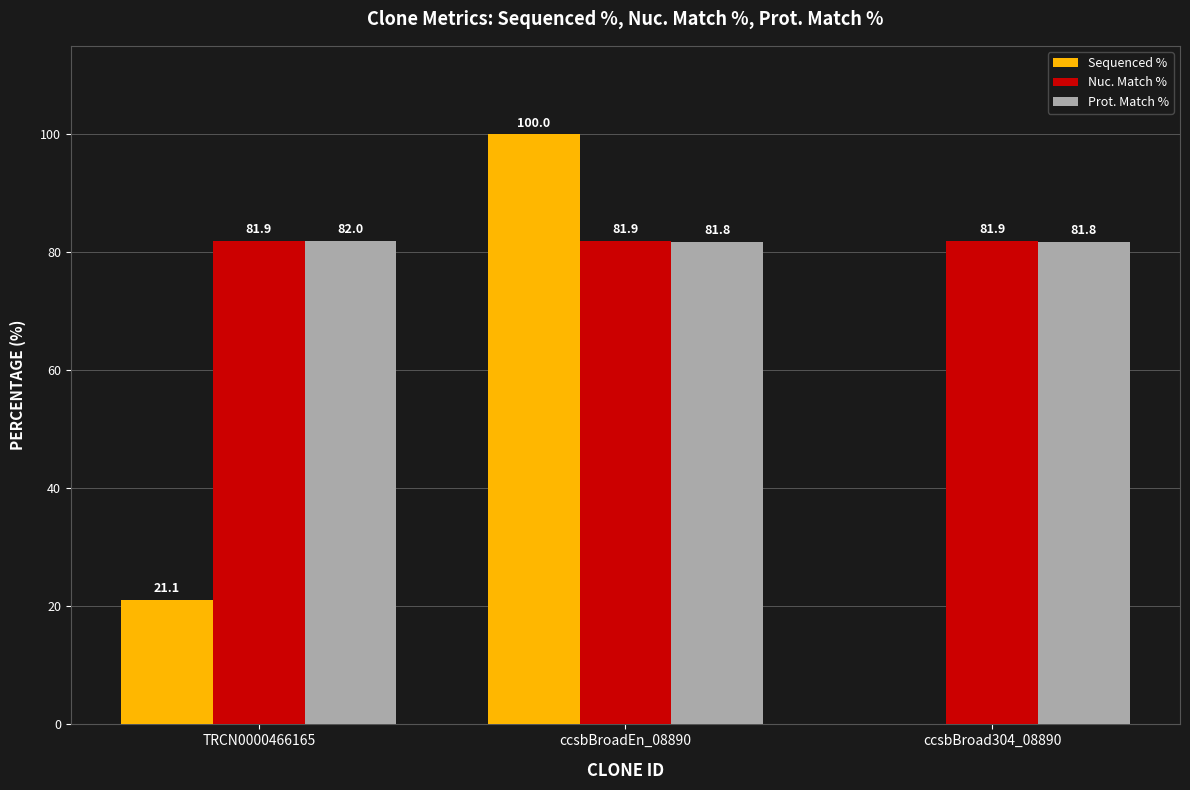

What is the sum of the Prot. Match % values at ccsbBroadEn_08890 and TRCN0000466165?

163.8